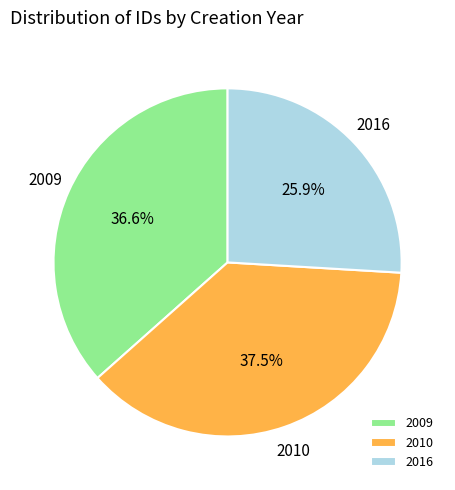

Does 2009 represent more than half of the total?

No